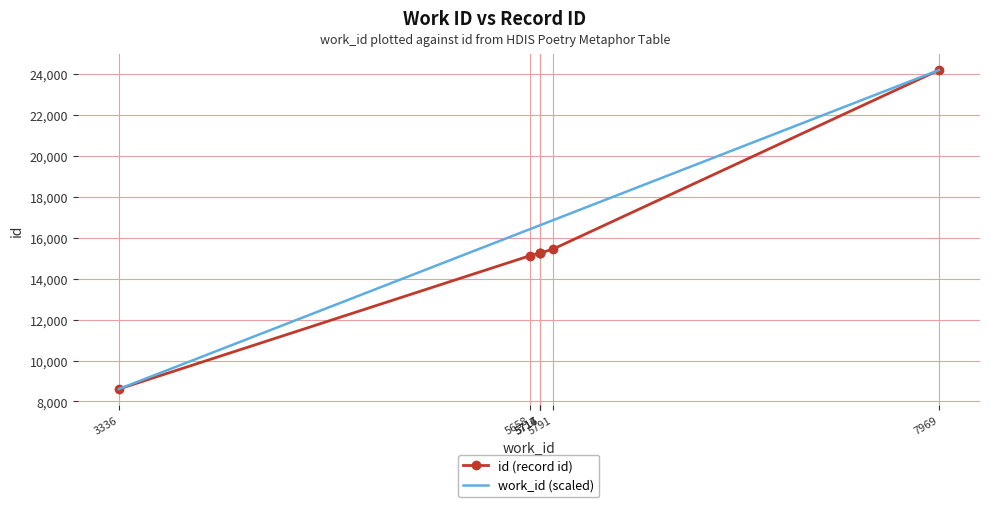

Which series has the largest total across all categories?

work_id (scaled)